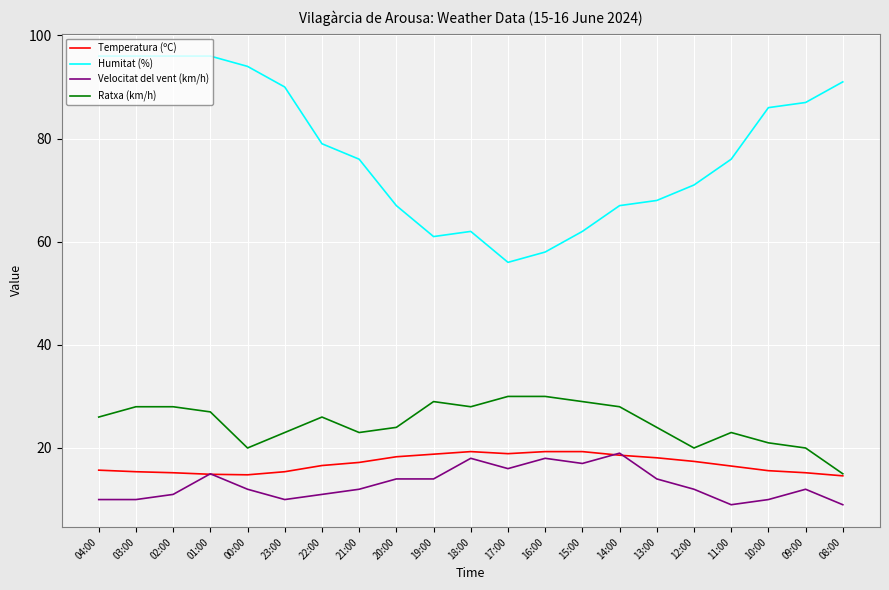

The Humitat (%) series shows 50.2 at 22:00. True or false?

False